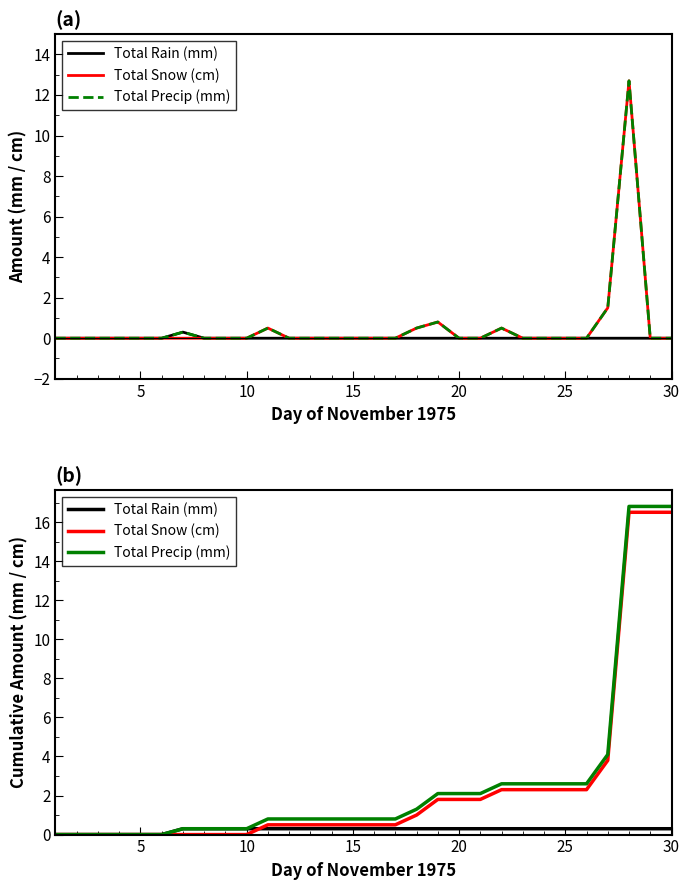

The Total Precip (mm) series shows 11.7 at 15. True or false?

False